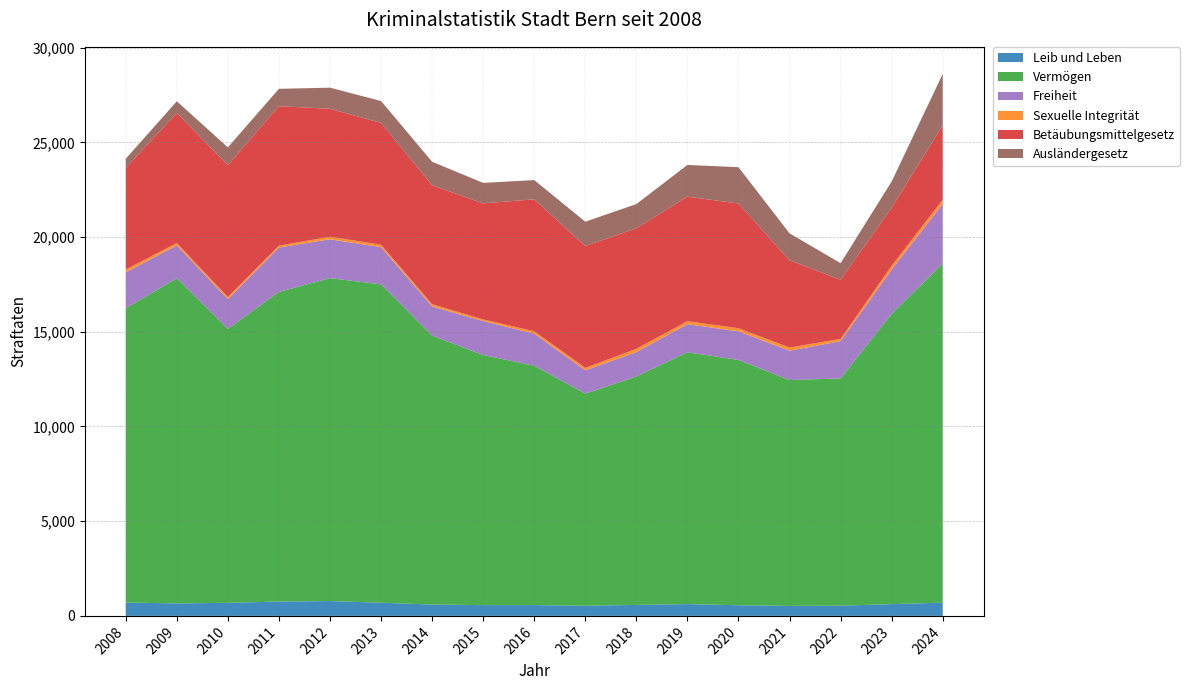

Reading left to right, list all the values displayed in this chart.

Leib und Leben: 706	661	689	758	785	696	600	569	571	537	580	624	564	530	540	621	699
Vermögen: 15526	17164	14456	16343	17044	16806	14195	13201	12635	11196	12059	13292	12949	11919	11996	15324	17901
Freiheit: 1904	1732	1571	2347	2049	1966	1537	1795	1690	1229	1288	1484	1511	1550	1970	2338	3149
Sexuelle Integrität: 148	125	114	99	137	123	120	84	127	130	170	157	161	167	114	199	219
Betäubungsmittelgesetz: 5357	6866	6967	7359	6756	6433	6284	6127	6969	6437	6362	6576	6583	4603	3127	3064	3926
Ausländergesetz: 491	617	937	917	1113	1155	1236	1081	1014	1280	1280	1671	1918	1424	872	1385	2715